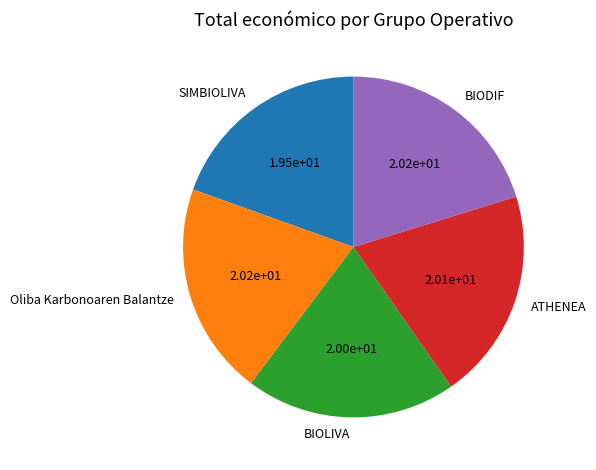

Combined, do BIODIF and ATHENEA account for over 50%?

No